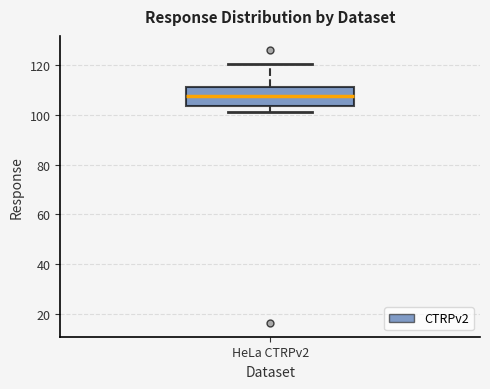

Transcribe this box plot: give where the median line is, the range the box spans, and where the two whiskers end, as read against the y-axis. The values are not printed on the chart, so give them approximately, as read against the axis.

median 108, box 104 to 112, whiskers 102 to 120